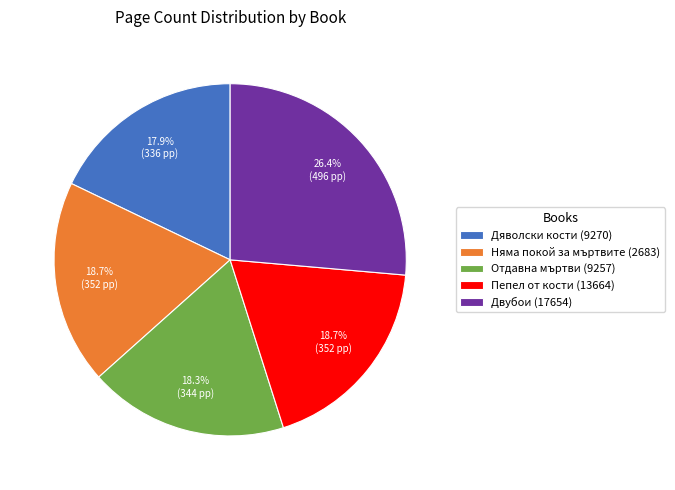

Approximately how many times larger is the value at Отдавна мъртви (9257) compared to Двубои (17654)?

0.7